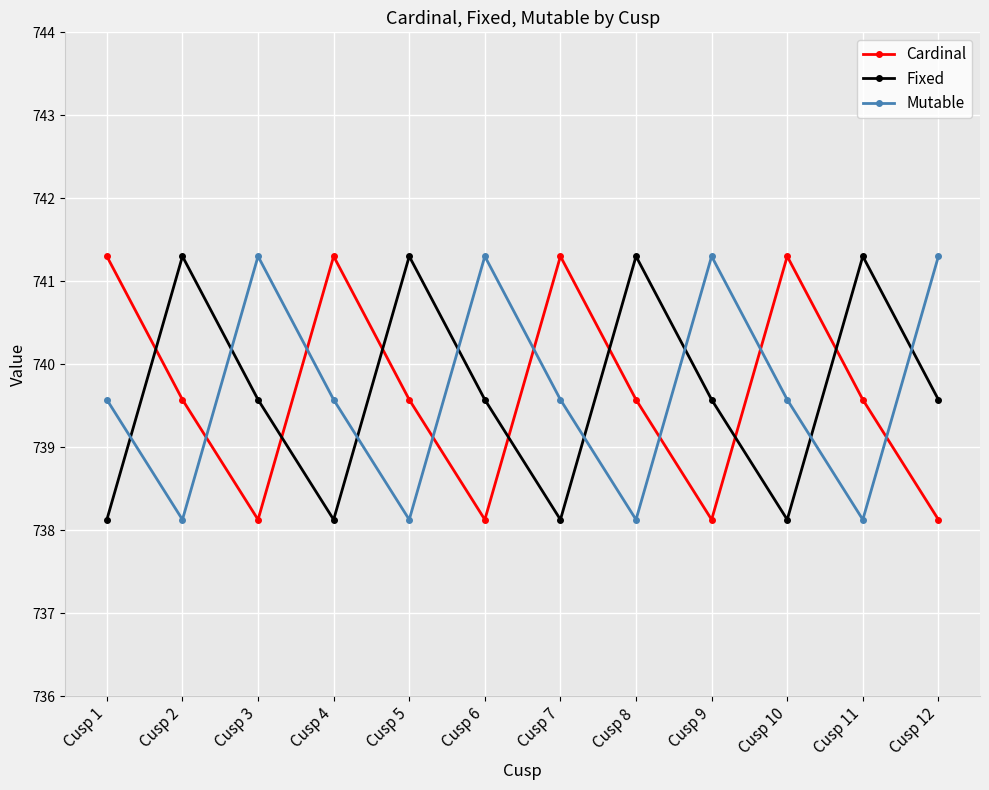

True or false: Cardinal has more than 0 points higher than both neighbors.

True